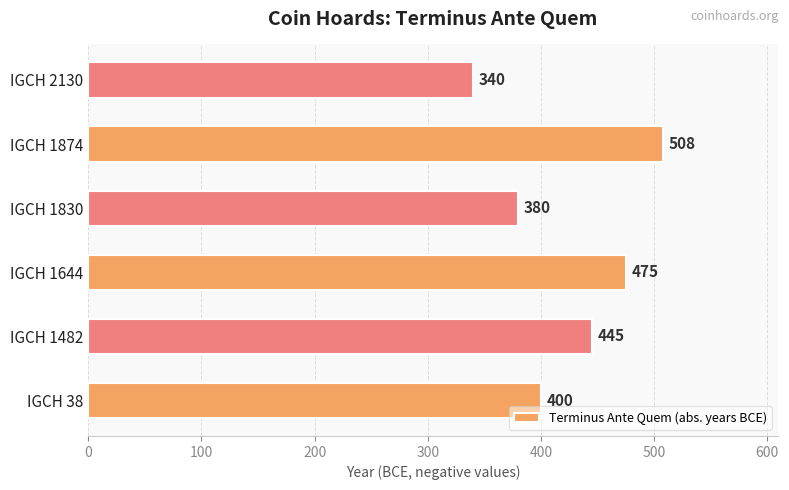

Reading bottom to top, extract all data points from this chart.

400	445	475	380	508	340